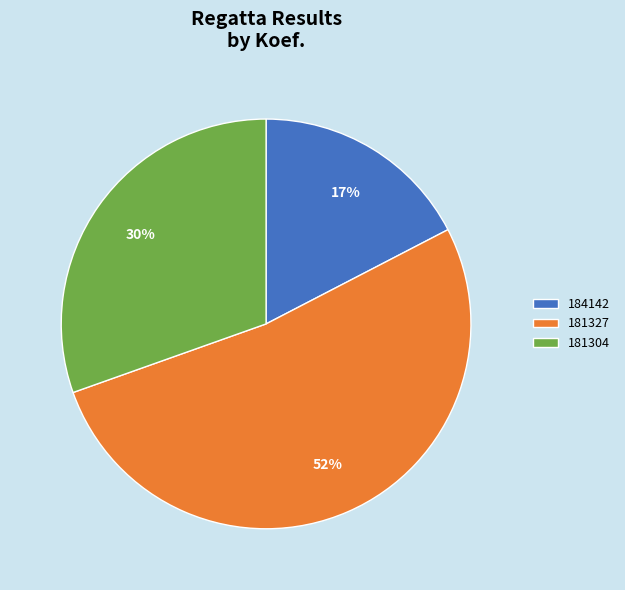

The 181327 slice represents 61% of the pie. True or false?

False